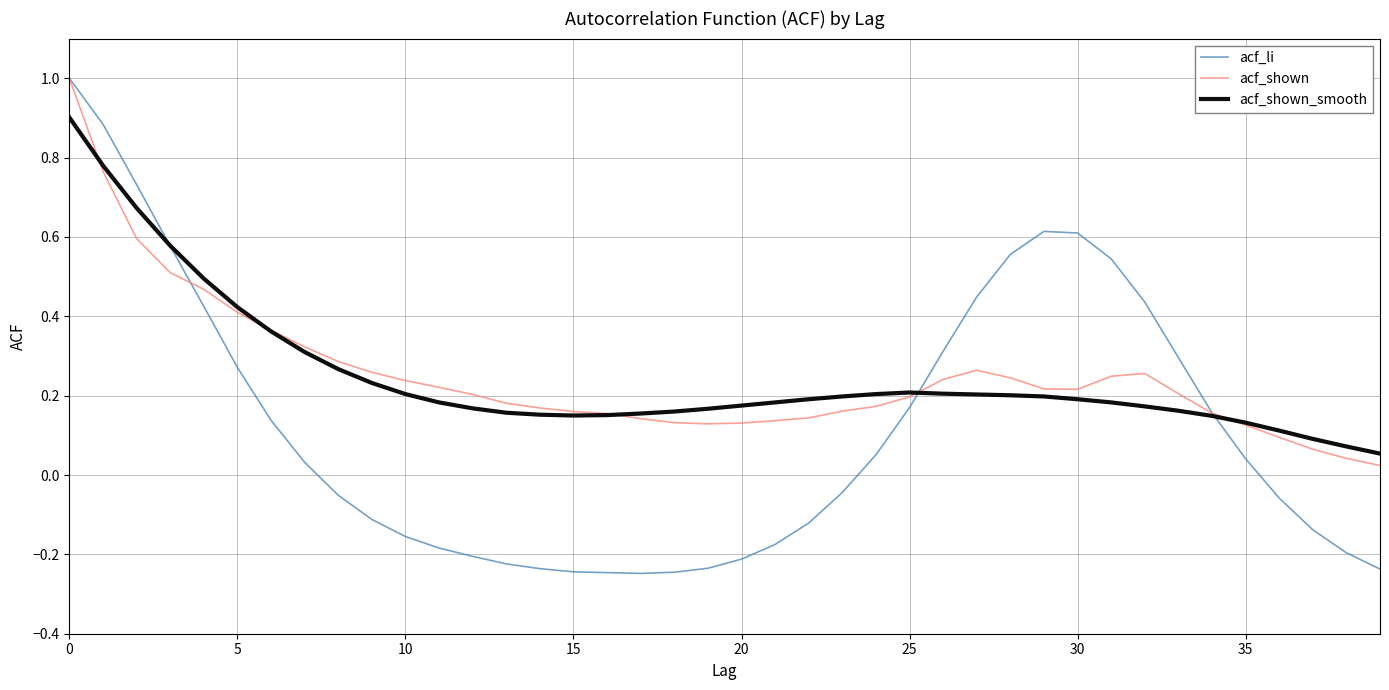

What is the minimum value shown in the chart?

-0.2